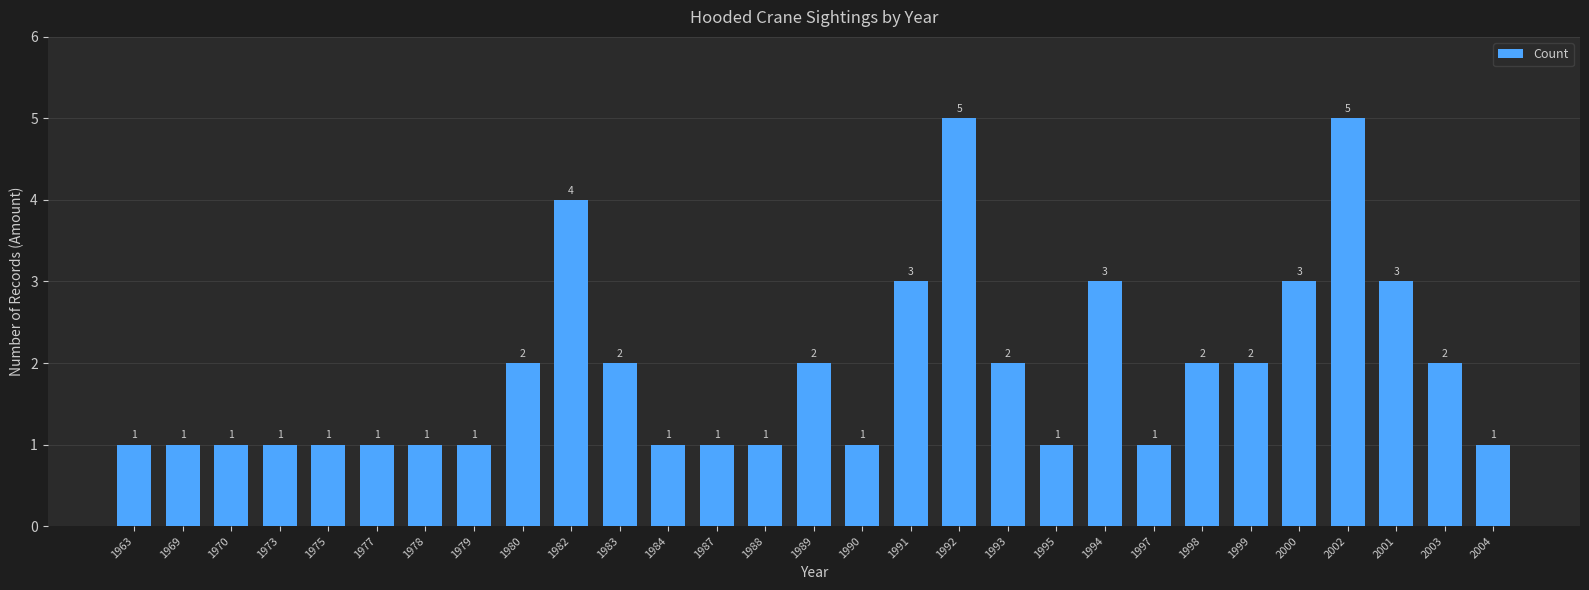

Reading left to right, extract all data points from this chart.

1963=1	1969=1	1970=1	1973=1	1975=1	1977=1	1978=1	1979=1	1980=2	1982=4	1983=2	1984=1	1987=1	1988=1	1989=2	1990=1	1991=3	1992=5	1993=2	1995=1	1994=3	1997=1	1998=2	1999=2	2000=3	2002=5	2001=3	2003=2	2004=1